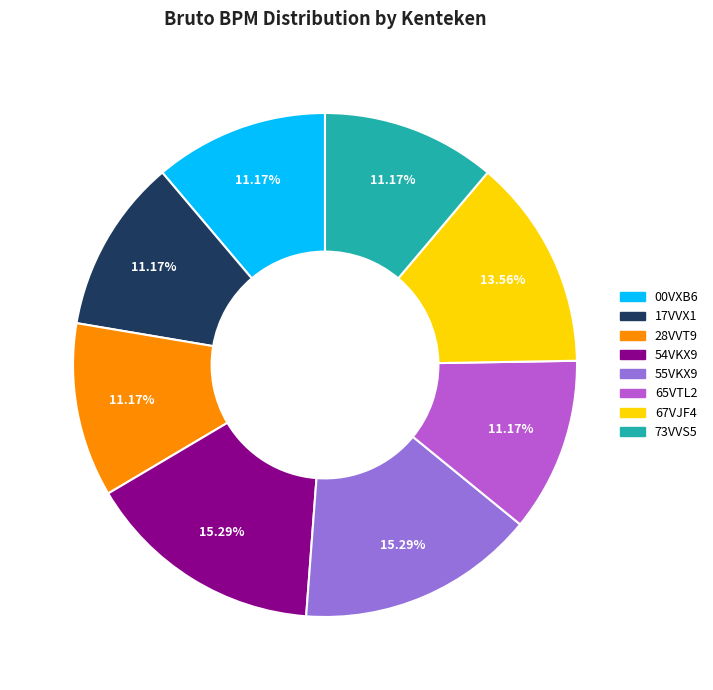

To the nearest percent, what is the difference between the largest and smallest slice percentages?

4%